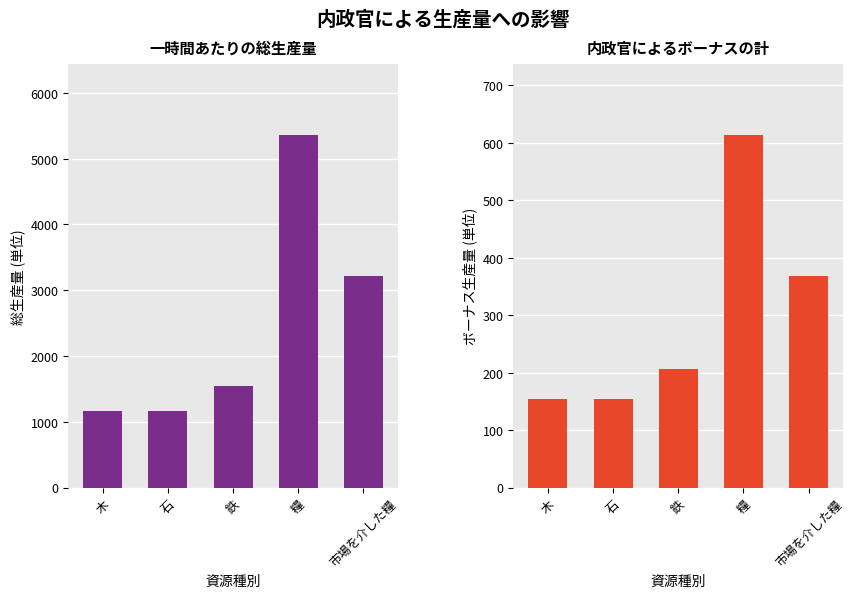

At which label does 一時間あたりの総生産量 first exceed 1546?

鉄